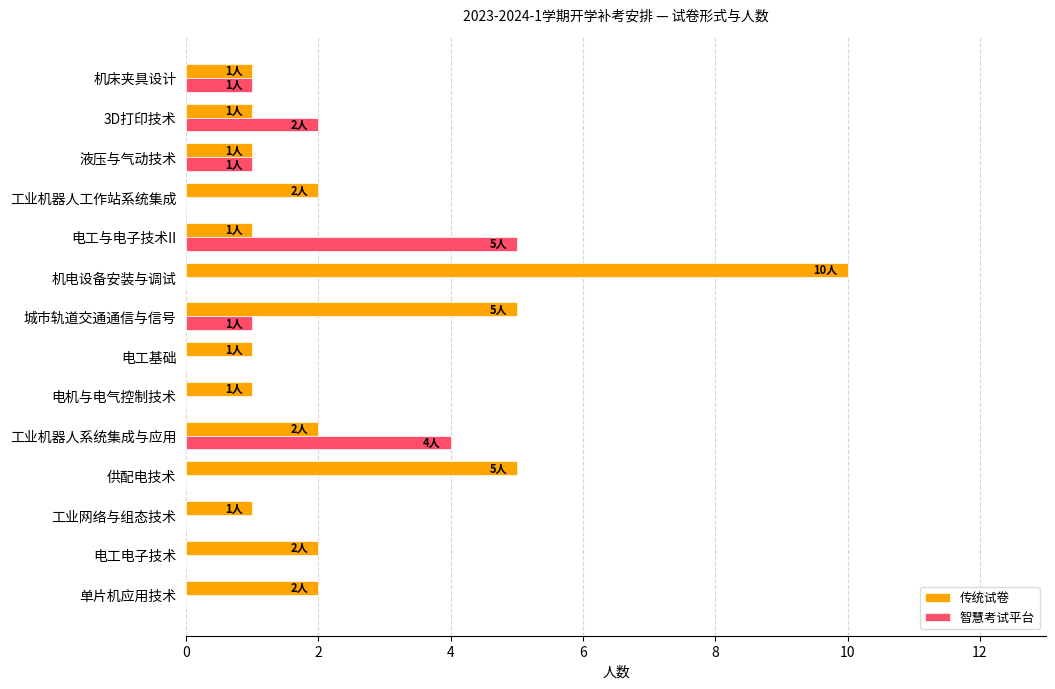

Which series has the largest range (max minus min)?

传统试卷